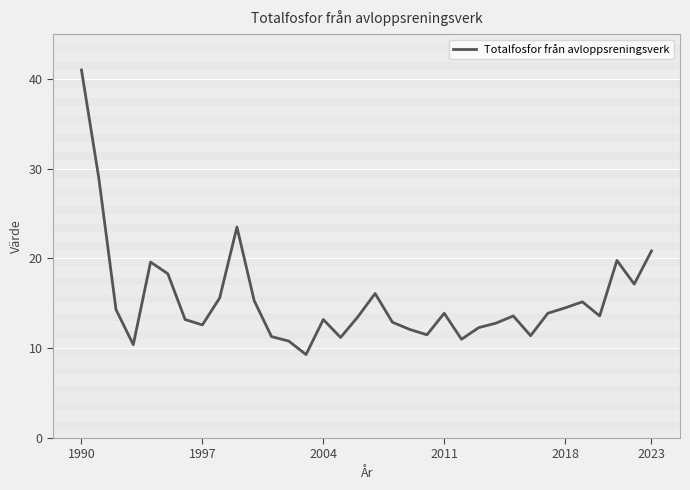

What is the difference between the maximum and minimum values?

31.7